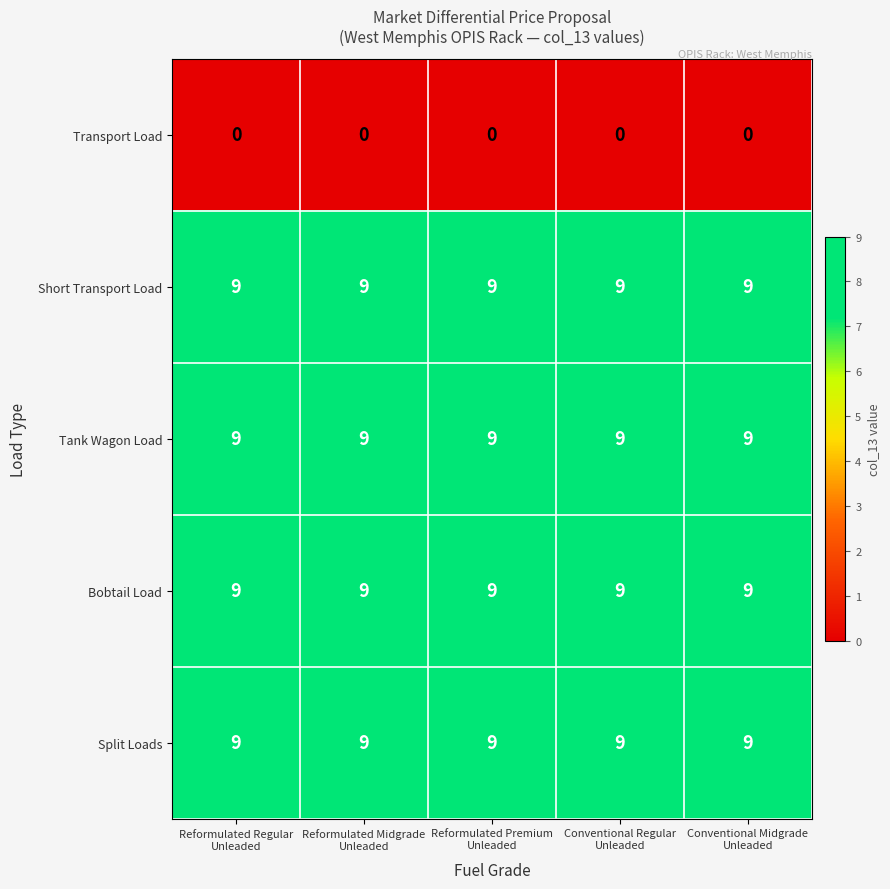

What is the total value across all series at Conventional Midgrade
Unleaded?

36